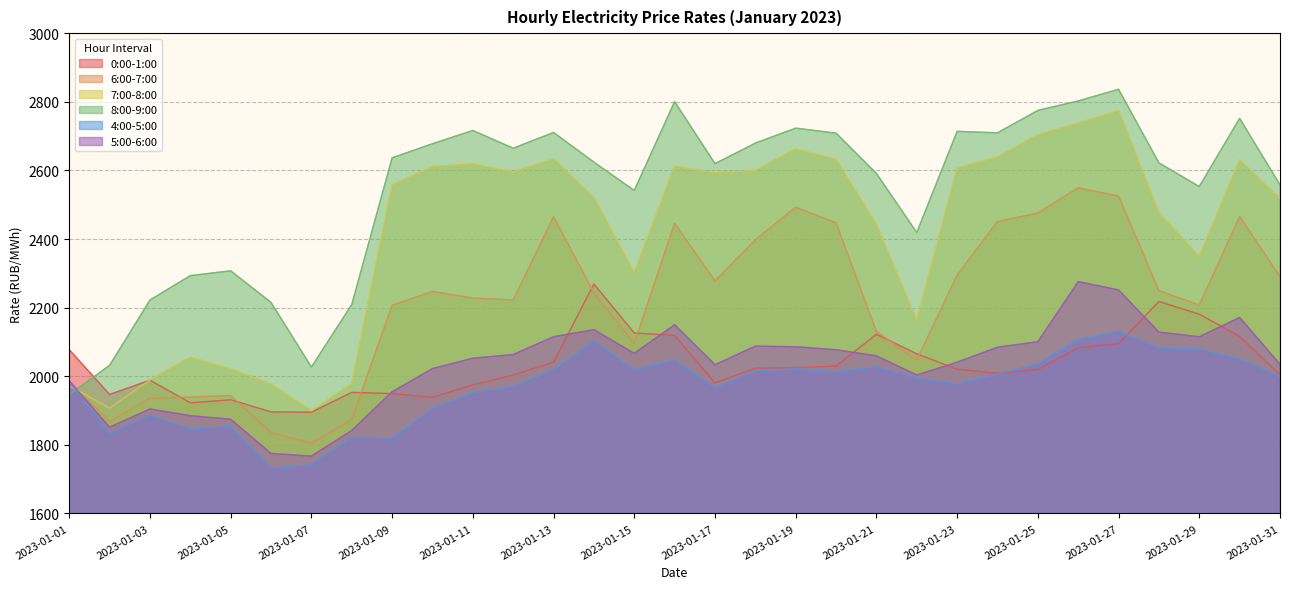

What is the approximate value of 7:00-8:00 at 2023-01-28?

2476.5